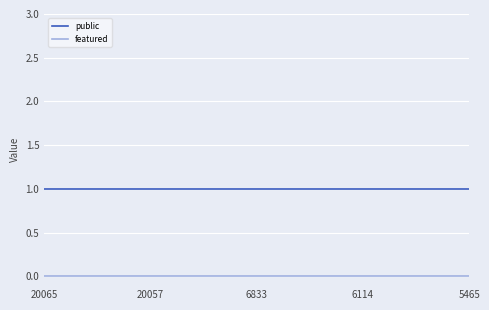

Is this an area chart (filled region under the line)?

No